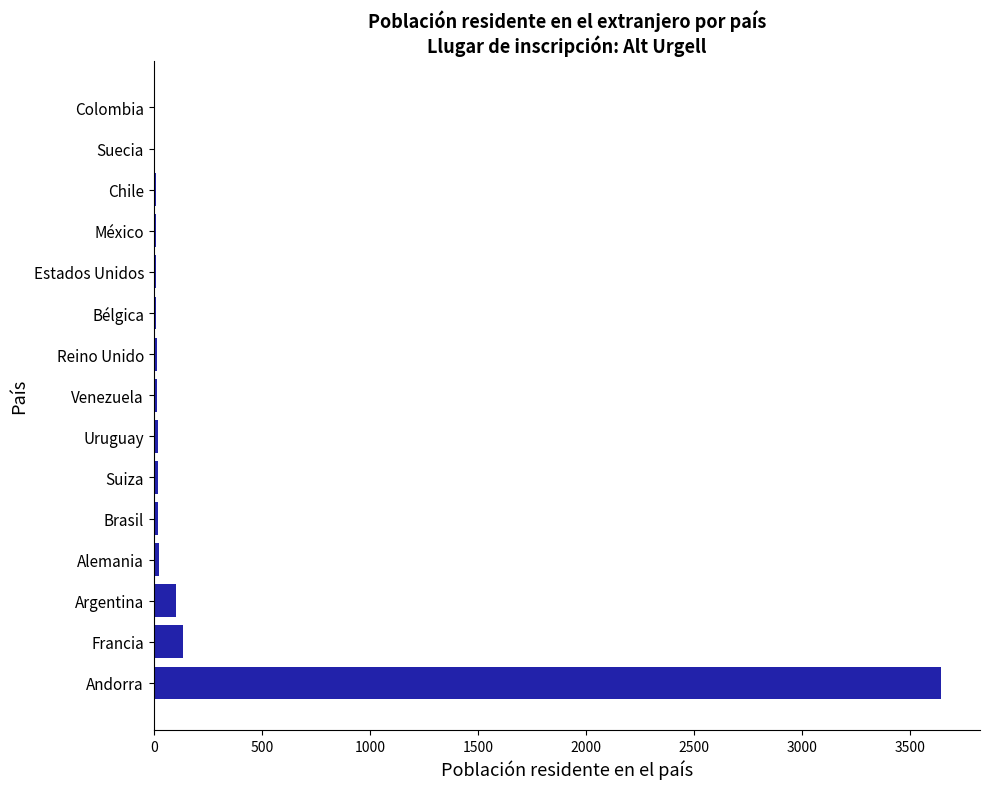

Between Argentina and Alemania, which is larger?

Argentina